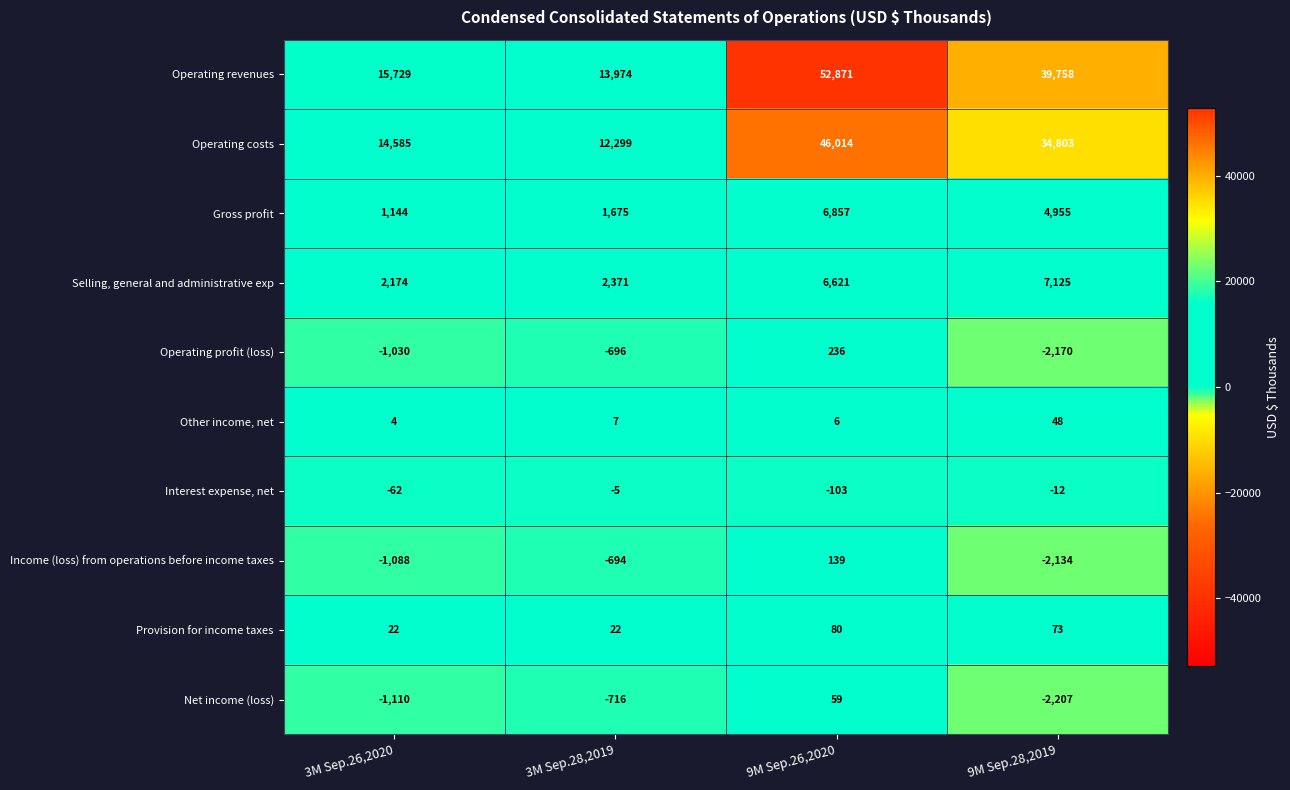

What is the difference between the highest and lowest values at 3M Sep.26,2020?

16839